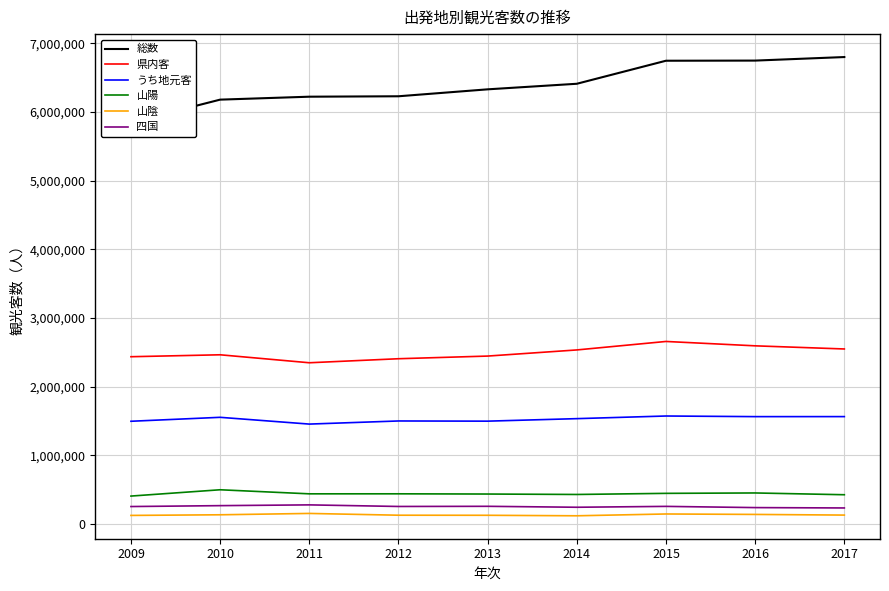

Reading left to right, transcribe all the data shown in this chart.

総数: 5849334	6180380	6223250	6229438	6330466	6411529	6746966	6749030	6800612
県内客: 2436641	2464793	2348678	2407355	2446076	2535357	2658851	2595192	2549443
うち地元客: 1496660	1554170	1455609	1501008	1498286	1534826	1573266	1564174	1564537
山陽: 407329	499101	439936	440169	436980	430654	446858	452621	426777
山陰: 125580	134832	154478	128576	127499	120232	146504	140060	130431
四国: 254840	267943	279059	255892	258157	244441	257109	239494	234198